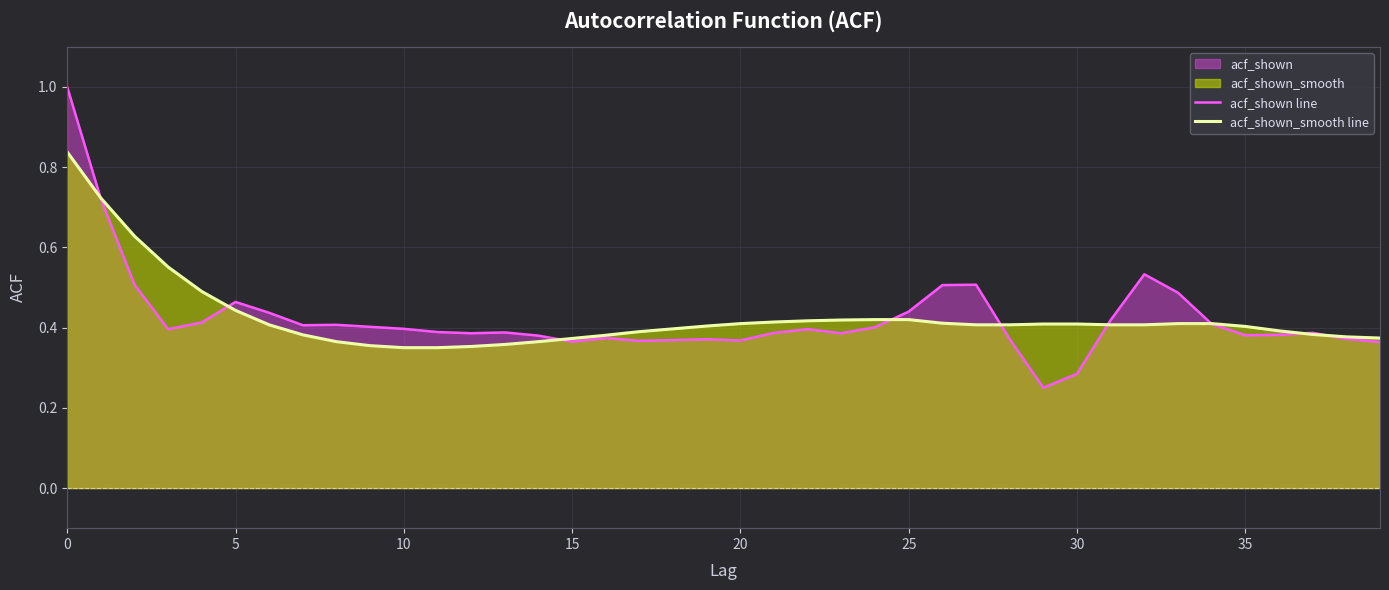

How many lines are shown in the chart?

2